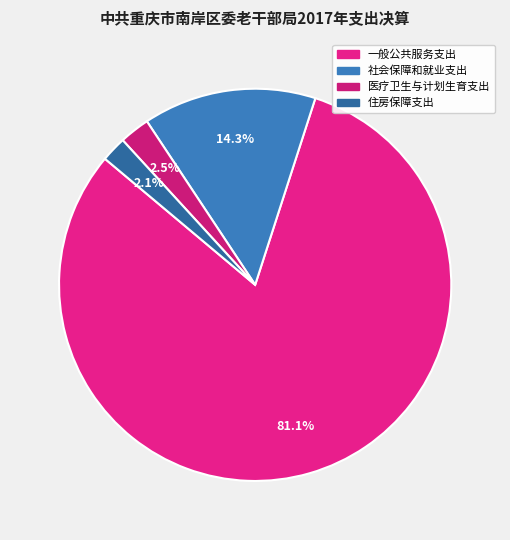

To the nearest percent, what percentage of the pie is 住房保障支出?

2%